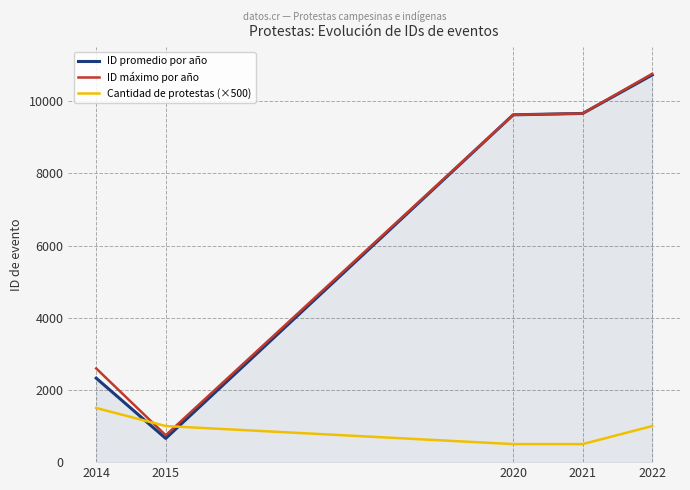

Which series ends up on top after the final intersection of Cantidad de protestas (×500) and ID promedio por año?

ID promedio por año